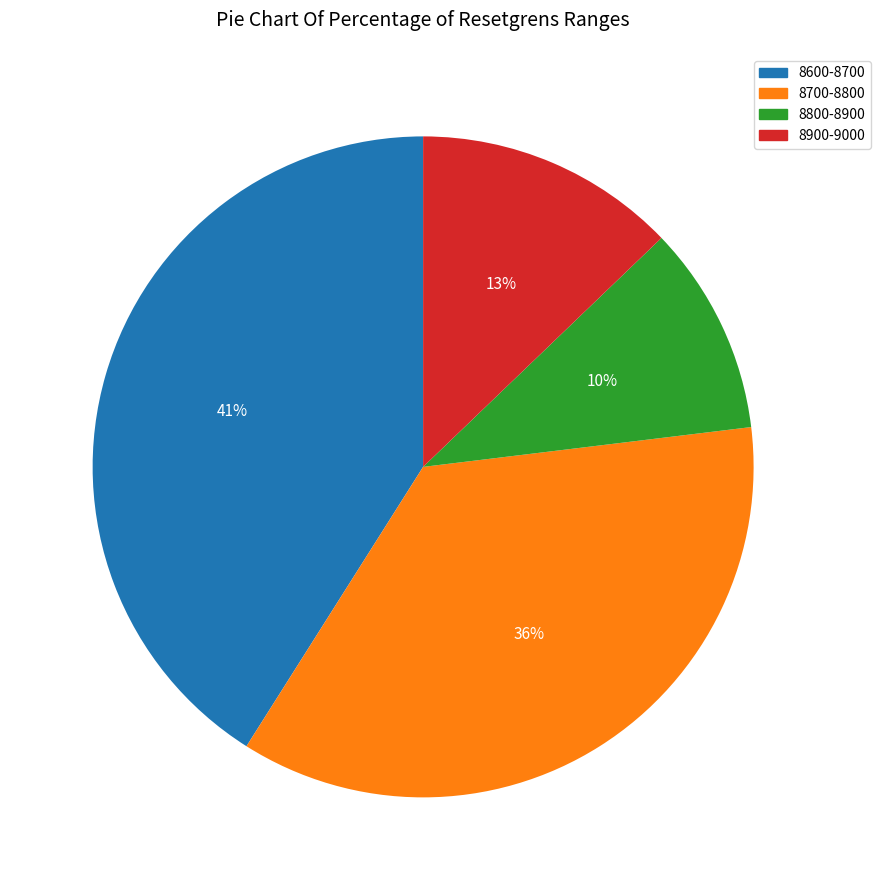

Is there any slice that represents more than half of the pie?

No